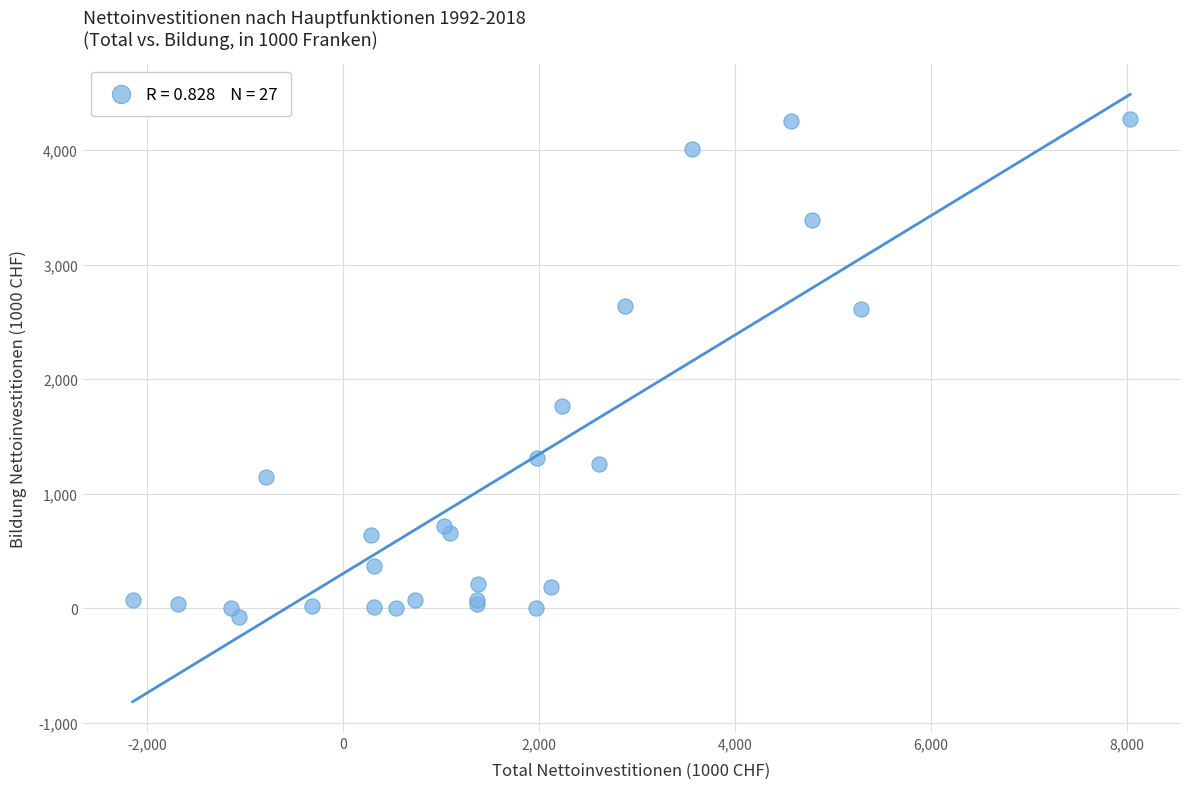

What Y value in the scatter plot is closest to 2097?

1769.6